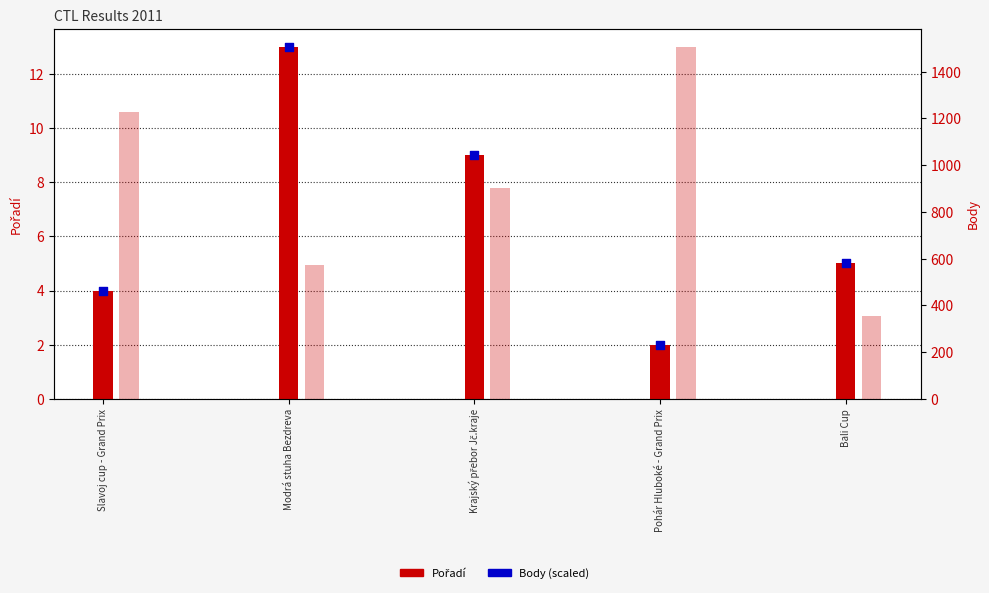

Which series reaches the minimum Y coordinate?

Pořadí